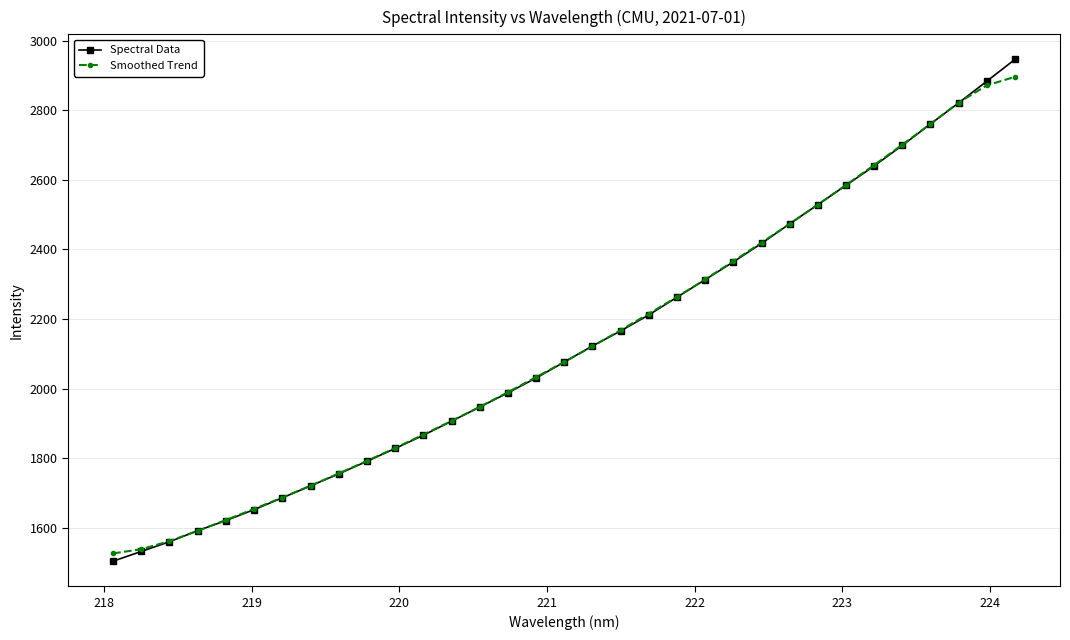

Which series has the widest spread of values?

Spectral Data